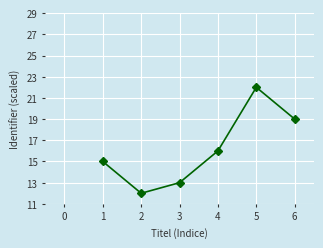

Between 0 and 5, which is larger?

5